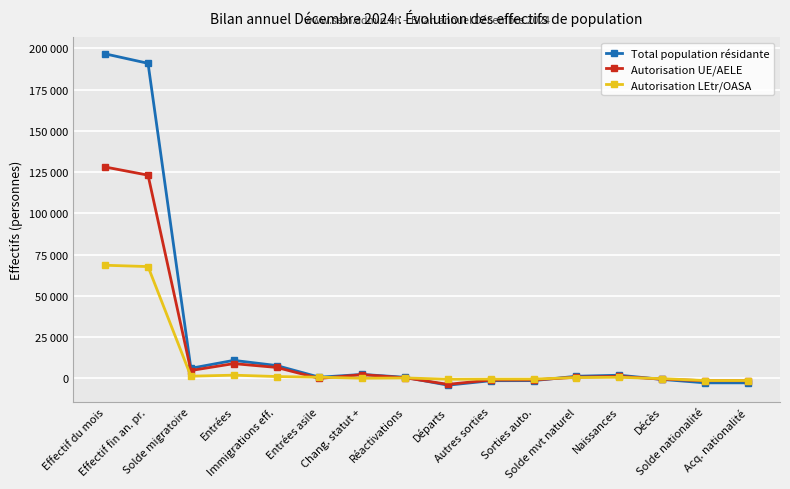

What are all the series names shown in the legend?

Total population résidante, Autorisation UE/AELE, Autorisation LEtr/OASA